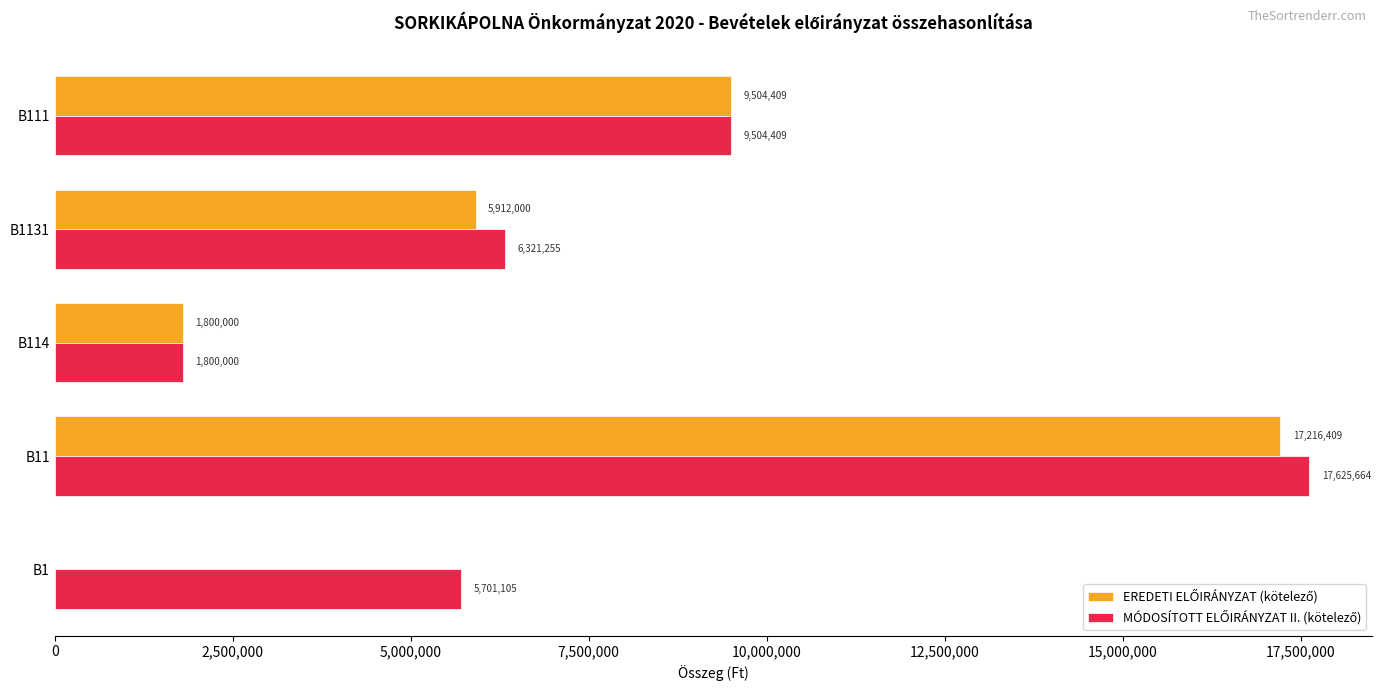

Which label corresponds to the largest value in the chart?

B11